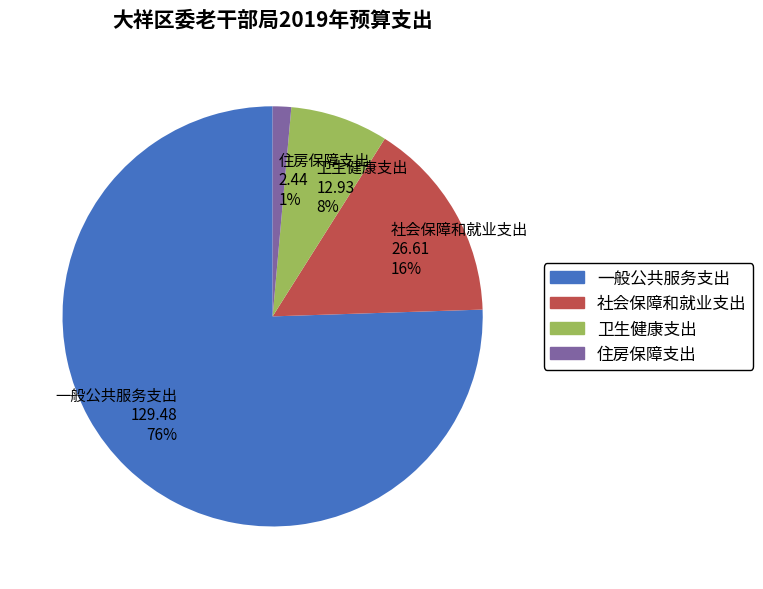

Do 卫生健康支出 12.93 8% and 住房保障支出 2.44 1% together represent more than half of the pie?

No